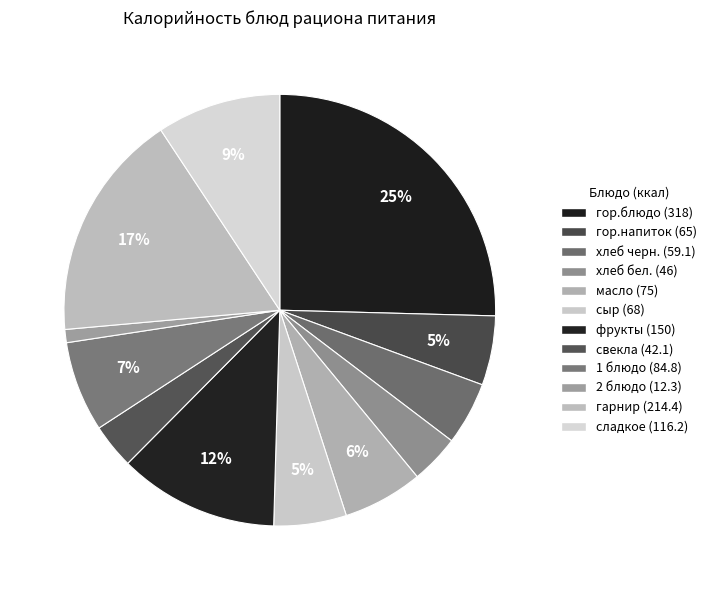

How many slices are in this pie chart?

12